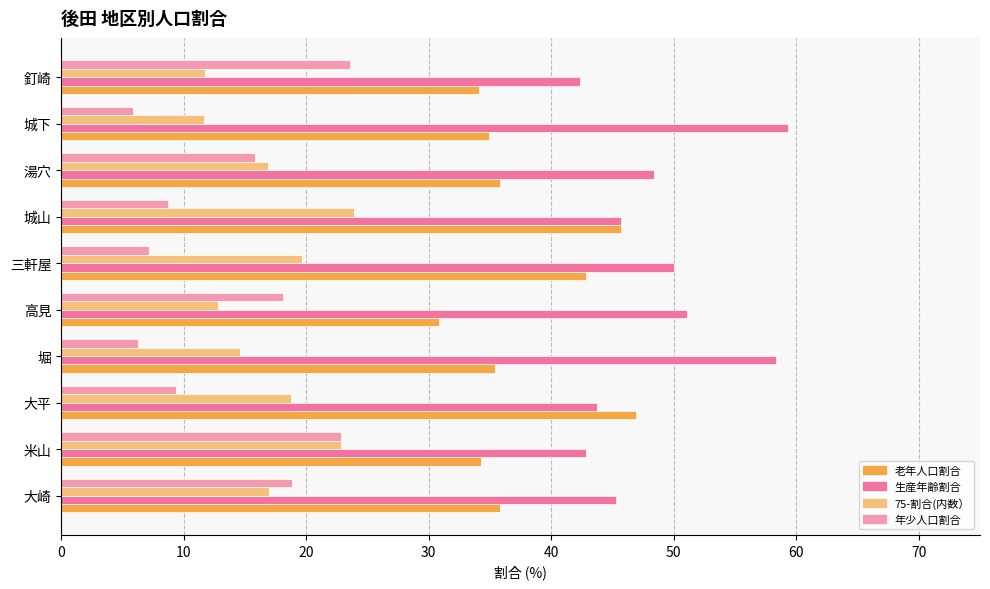

True or false: 老年人口割合 has a value of 46.9 at 大平.

True